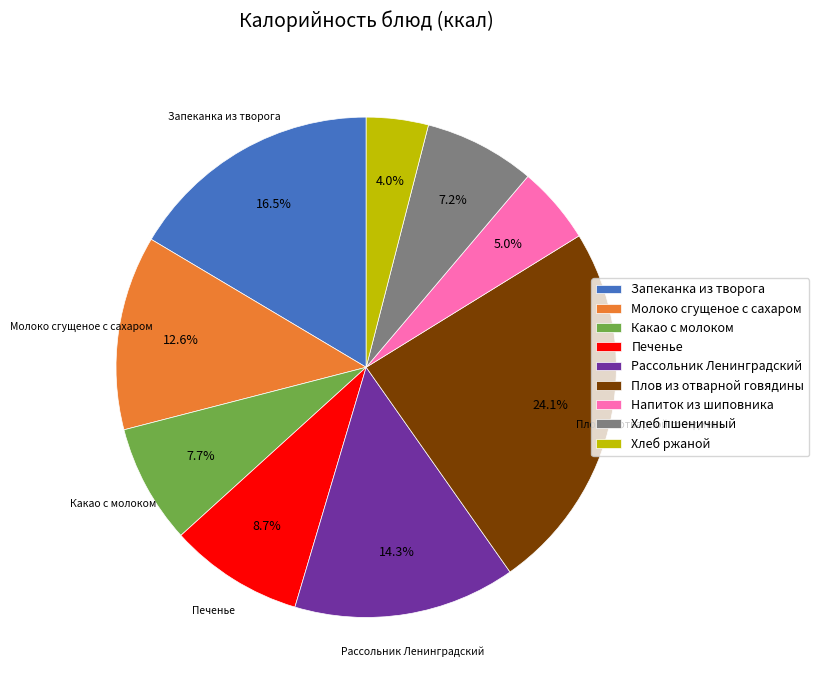

What is the ratio of the value at Запеканка из творога to the value at Плов из отварной говядины?

0.7